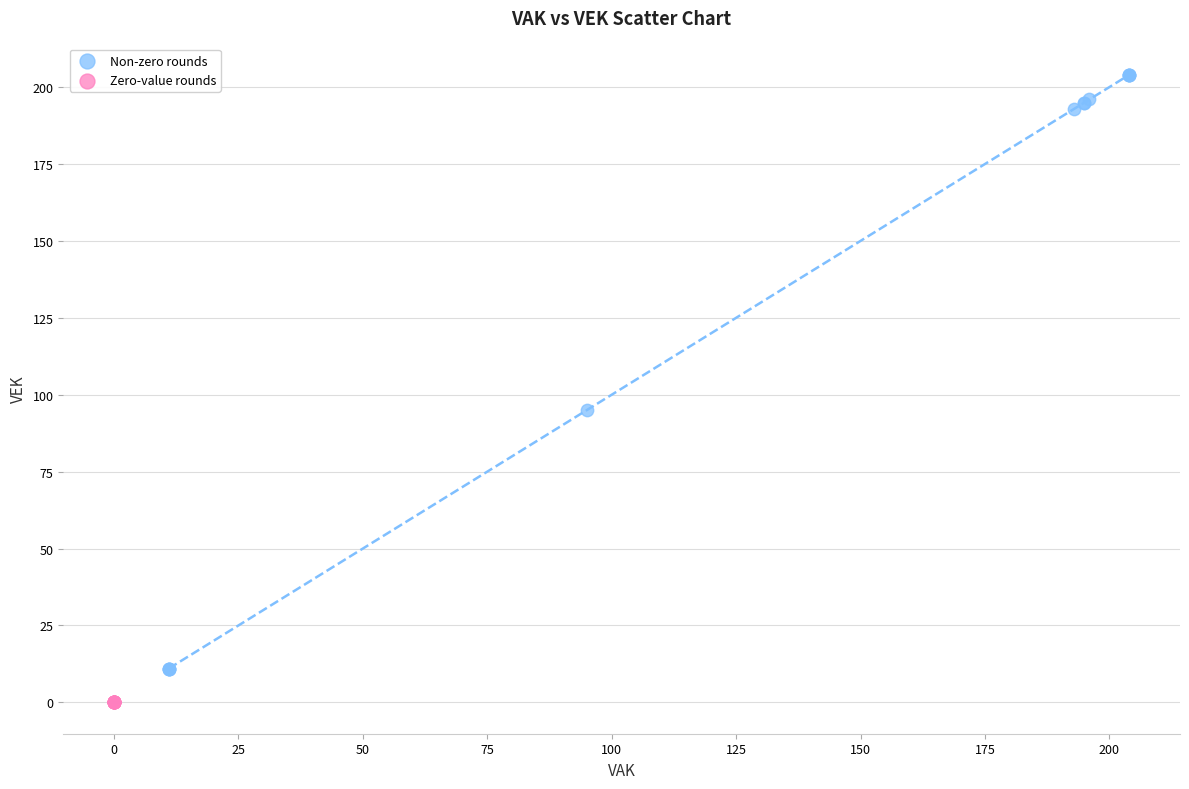

Which series reaches the minimum Y coordinate?

Zero-value rounds